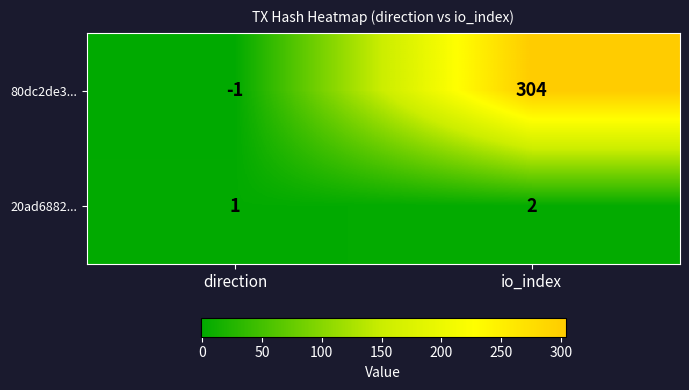

The value of 20ad6882... at direction is 1. True or false?

True